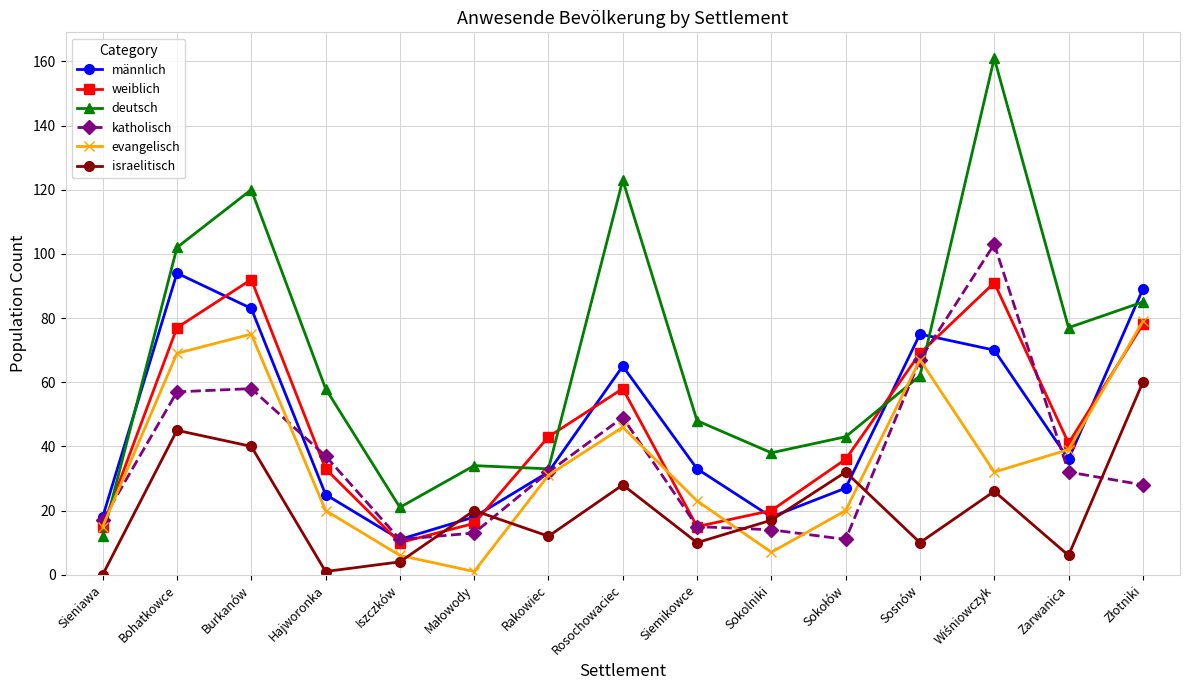

The value of deutsch at Siemikowce is 48. True or false?

True